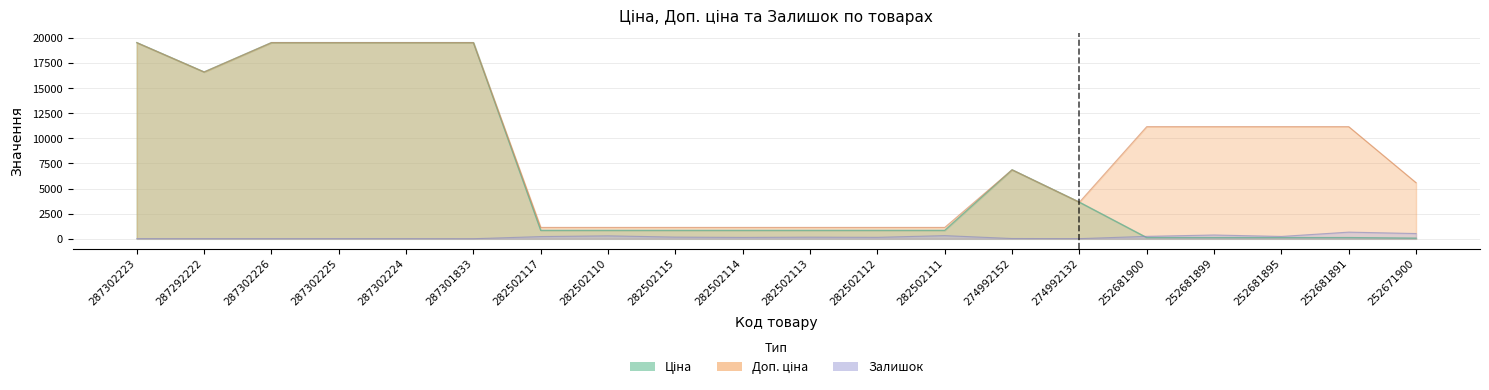

What position from the left is 287302225?

4